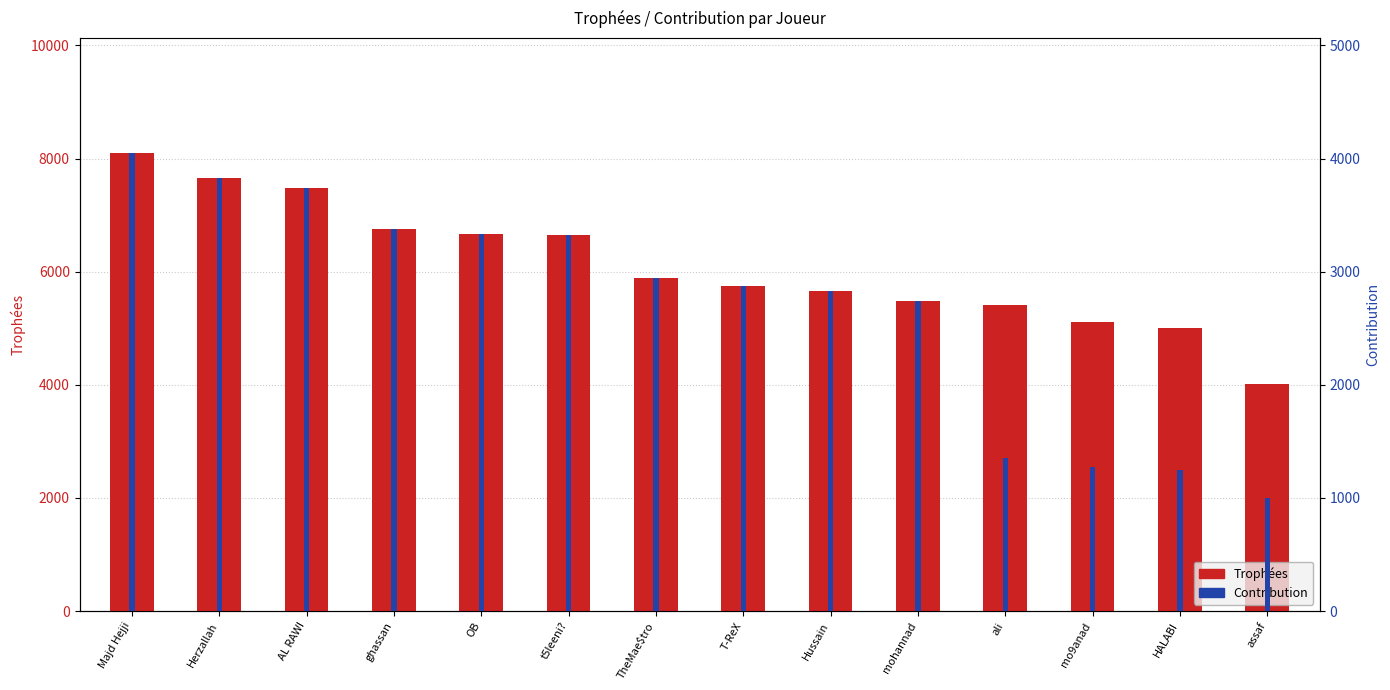

Which has a higher value, Herzallah or ali?

Herzallah